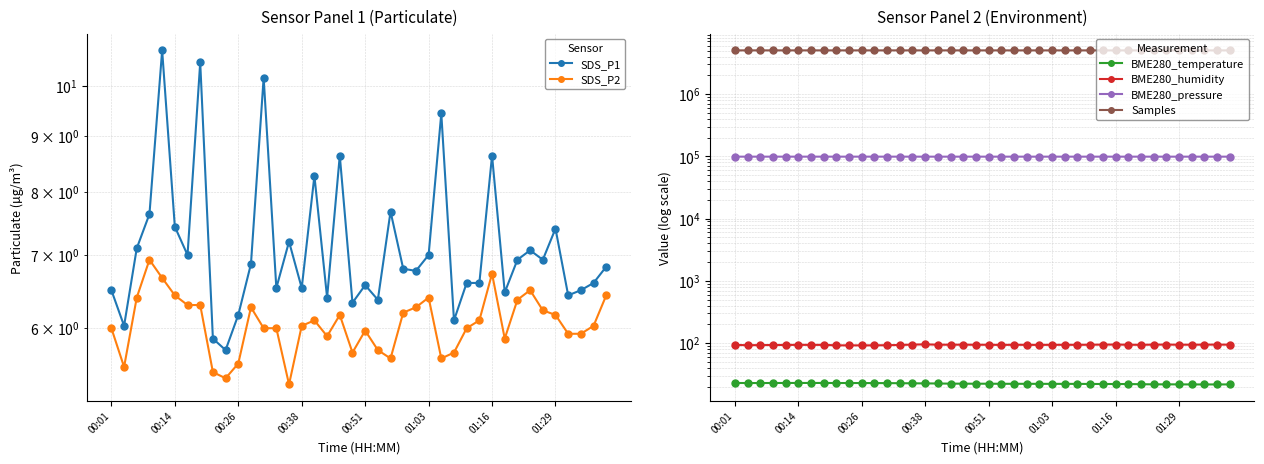

What is the total value across all series at 01:16?

5133436.0